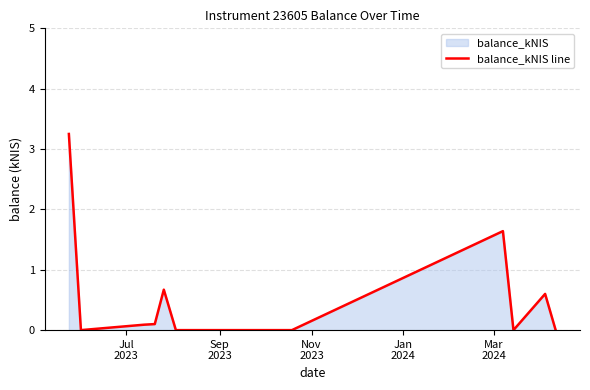

How many interior local valleys (lower than both neighbors) does the data have?

2